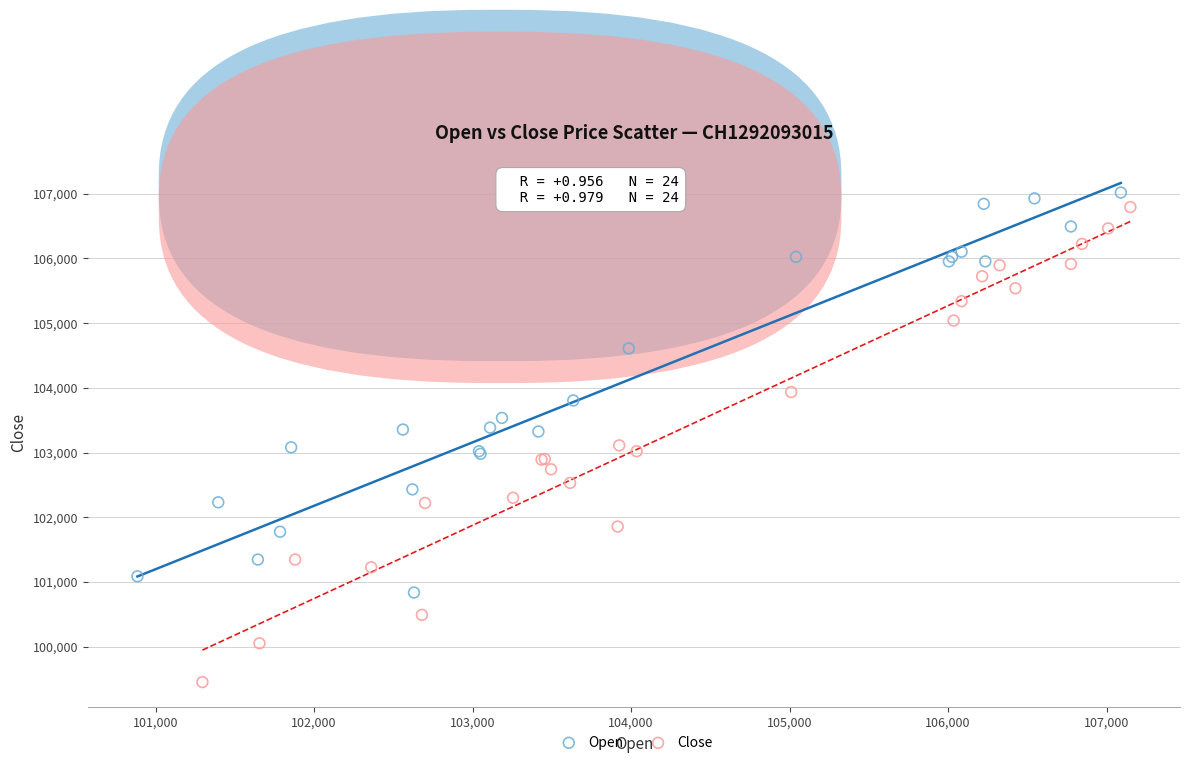

What are all the series names shown in the legend?

Open, Close